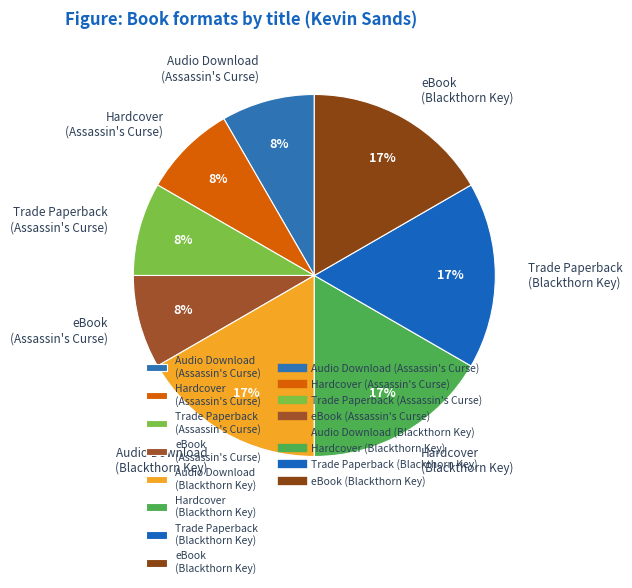

True or false: Audio Download (Assassin's Curse) accounts for 1% of the total.

False